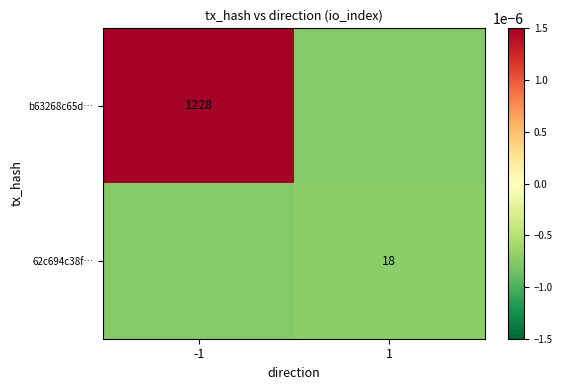

Is the value of 62c694c38f… at 1 greater than the value of b63268c65d… at -1?

No